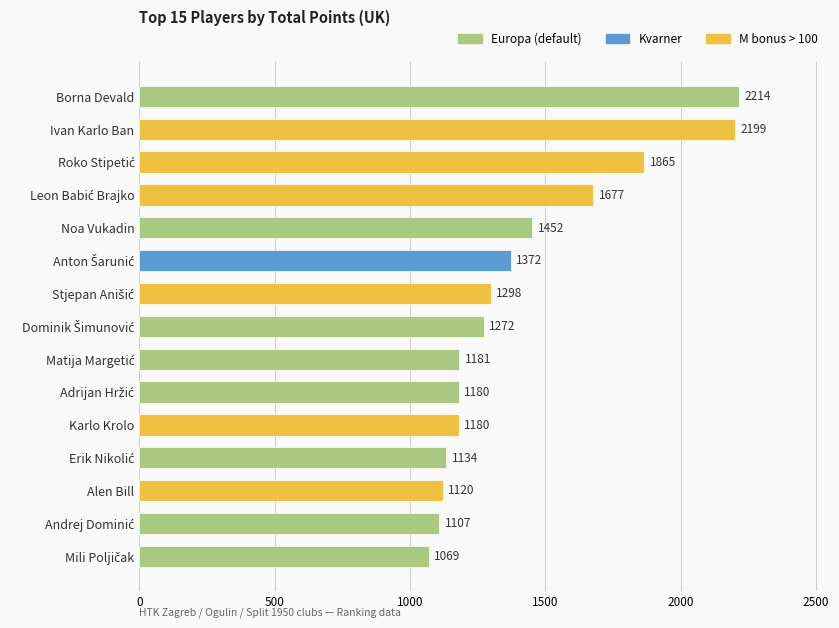

What is the maximum value shown in the chart?

2214